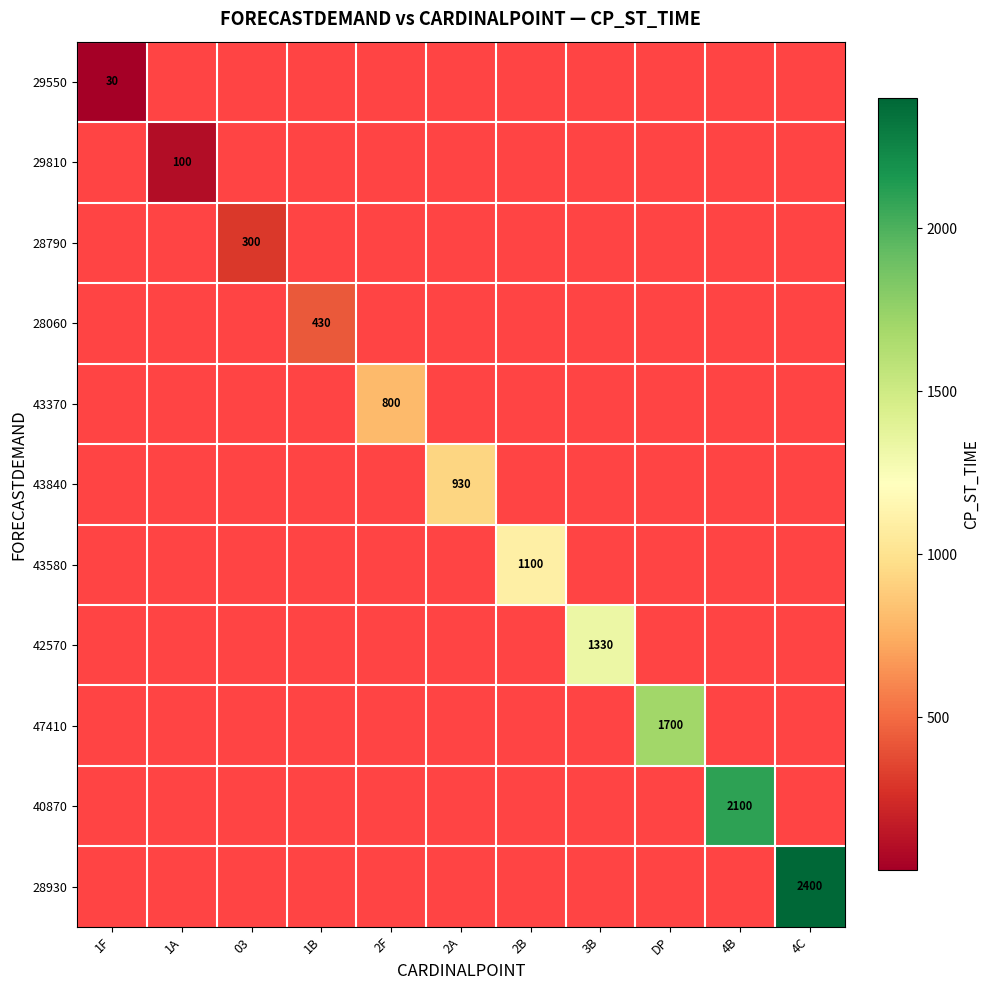

At how many categories does at least one series exceed 929?

6